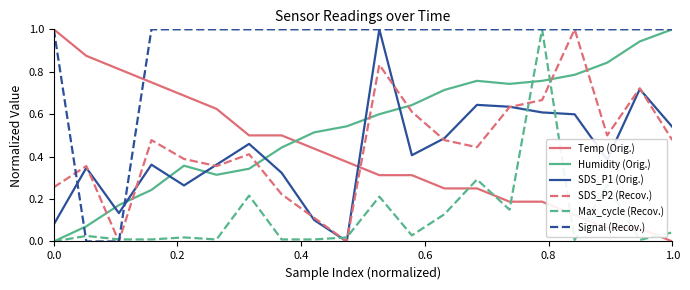

How many times do Max_cycle (Recov.) and Temp (Orig.) cross each other?

7